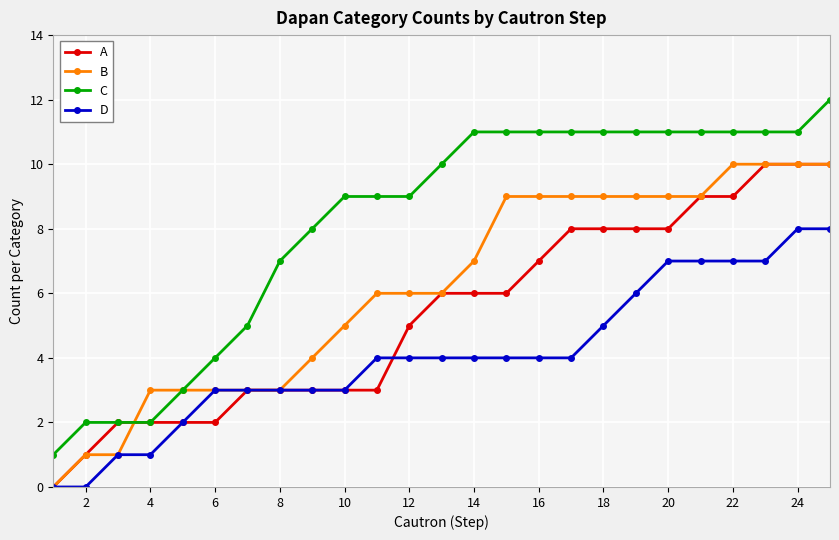

Rank the series by their average value, from lowest to highest.

D, A, B, C